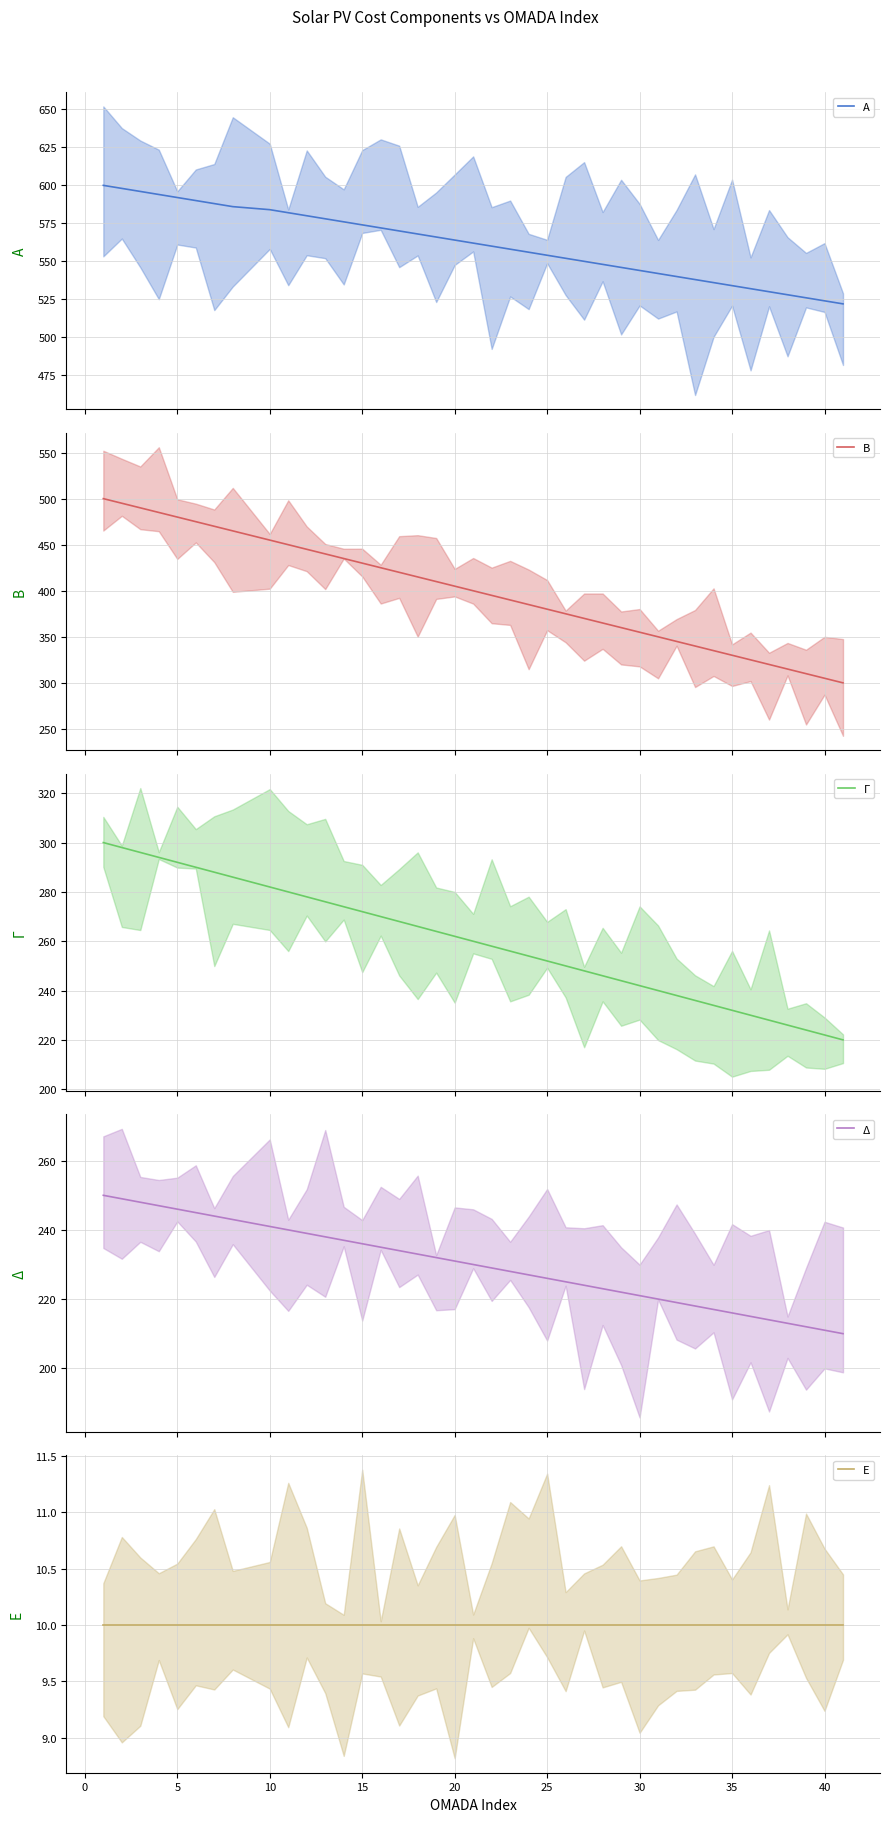

Which series has the largest range (max minus min)?

Β